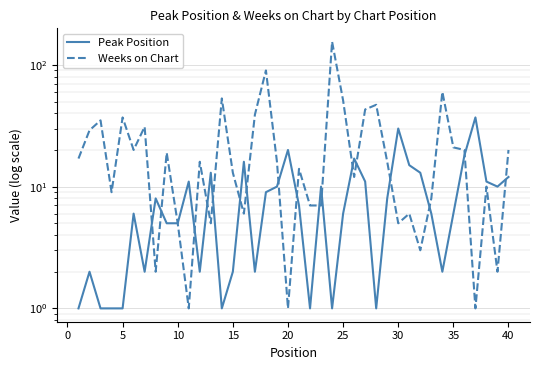

Is this an area chart (filled region under the line)?

No